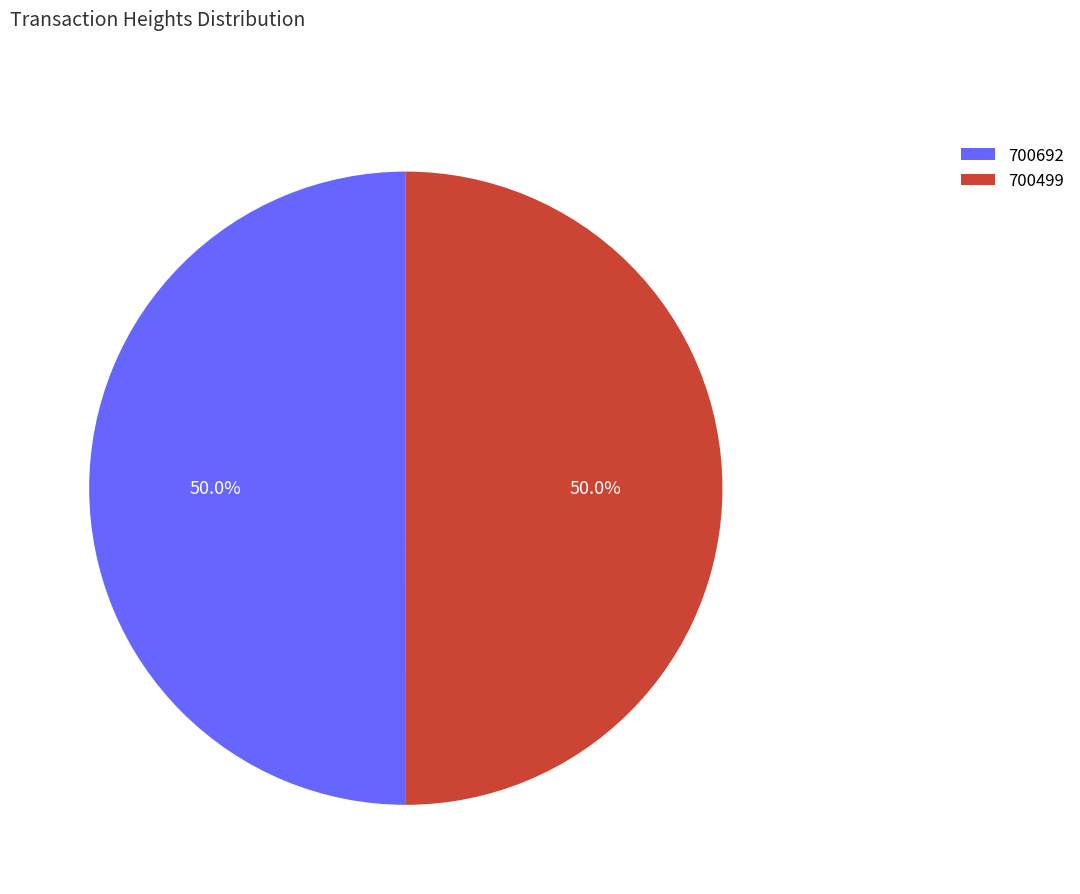

What is the ratio of the value at 700499 to the value at 700692?

1.0